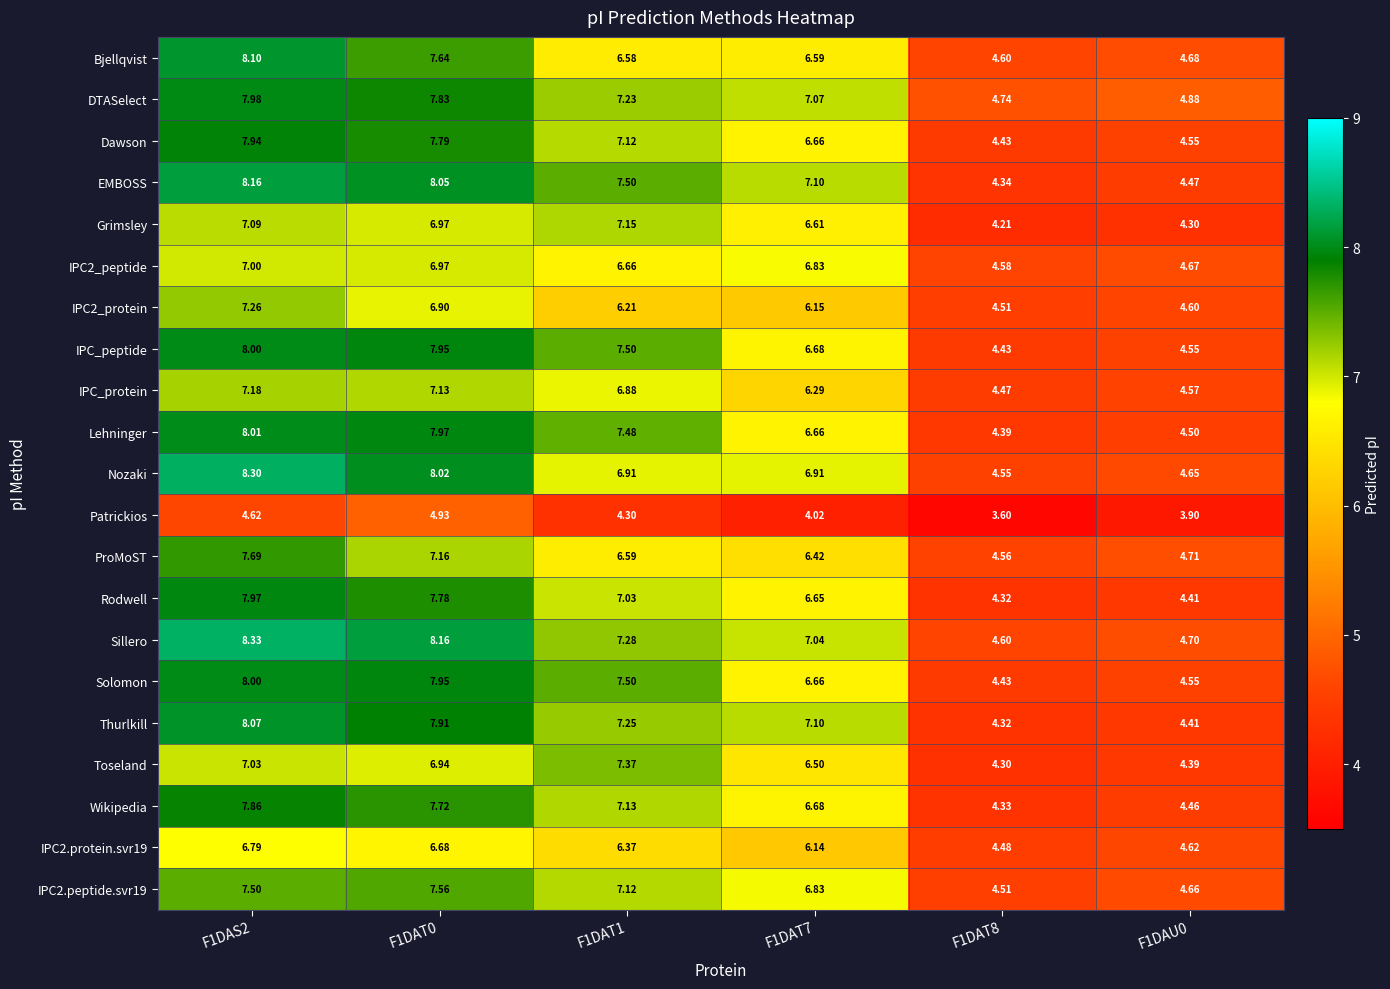

Which series has the largest total across all categories?

Sillero